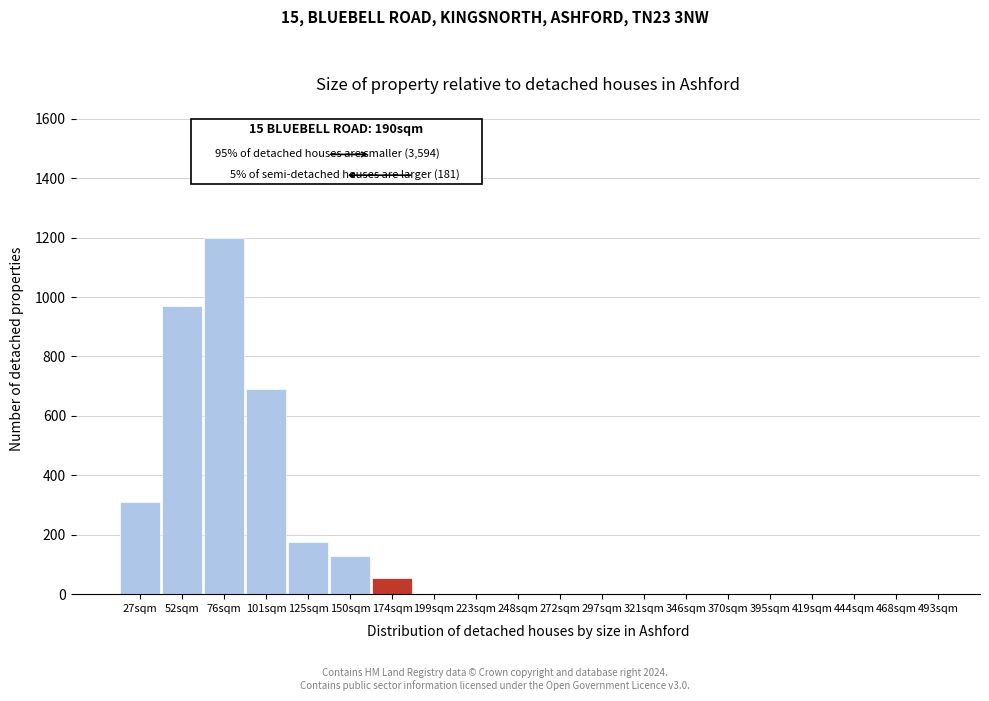

Reading right to left, extract all data points from this chart.

493sqm=0	468sqm=0	444sqm=0	419sqm=0	395sqm=0	370sqm=0	346sqm=0	321sqm=0	297sqm=0	272sqm=0	248sqm=0	223sqm=0	199sqm=0	174sqm=55	150sqm=130	125sqm=175	101sqm=690	76sqm=1200	52sqm=970	27sqm=310